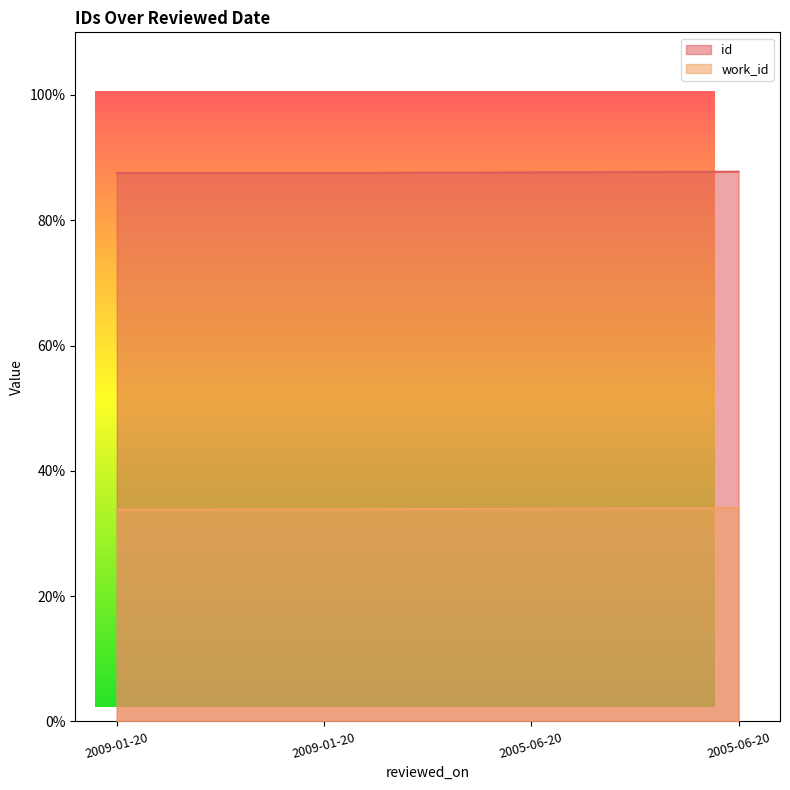

What is the sum of the work_id values at 2009-01-20 and 2009-01-20?

0.7